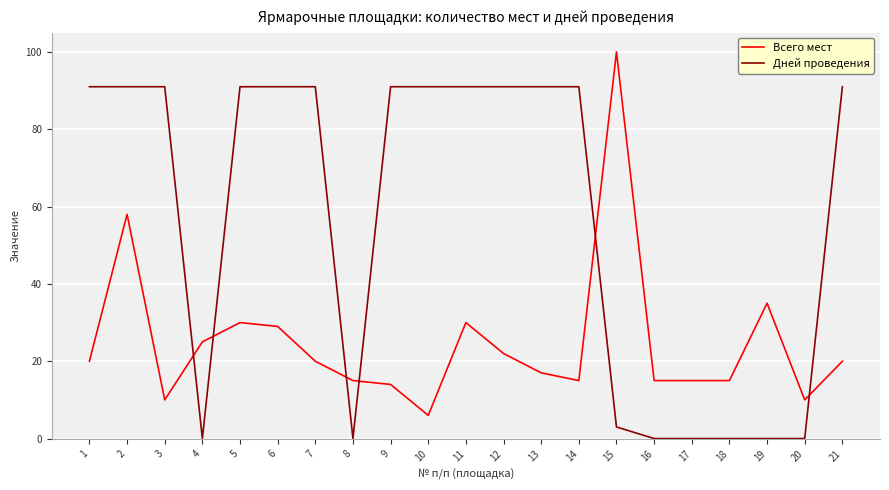

Which series has the largest total across all categories?

Дней проведения